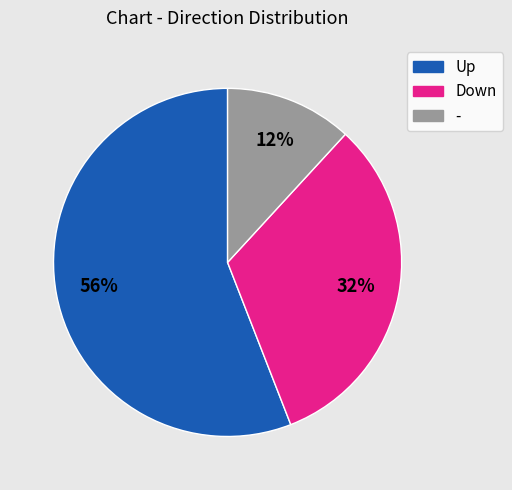

Is there any slice that represents more than half of the pie?

Yes